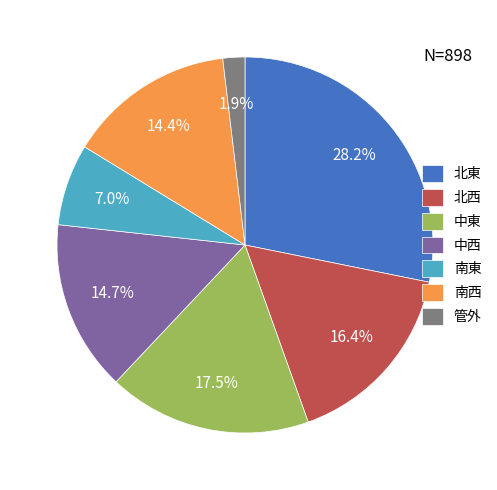

Count the number of slices in the pie.

7